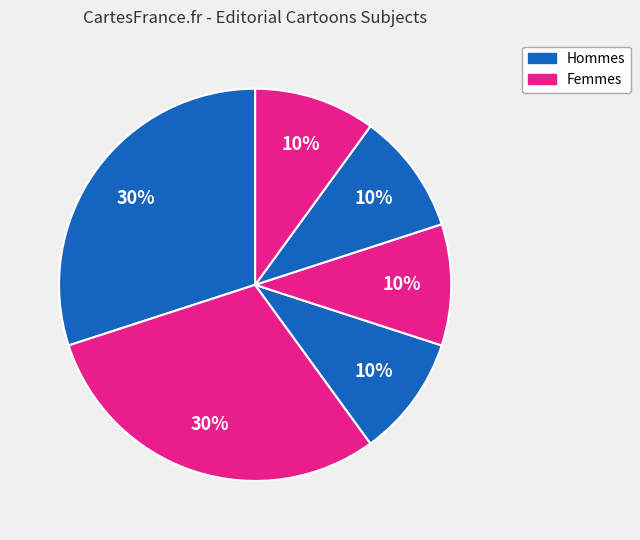

How many slices are in this pie chart?

6